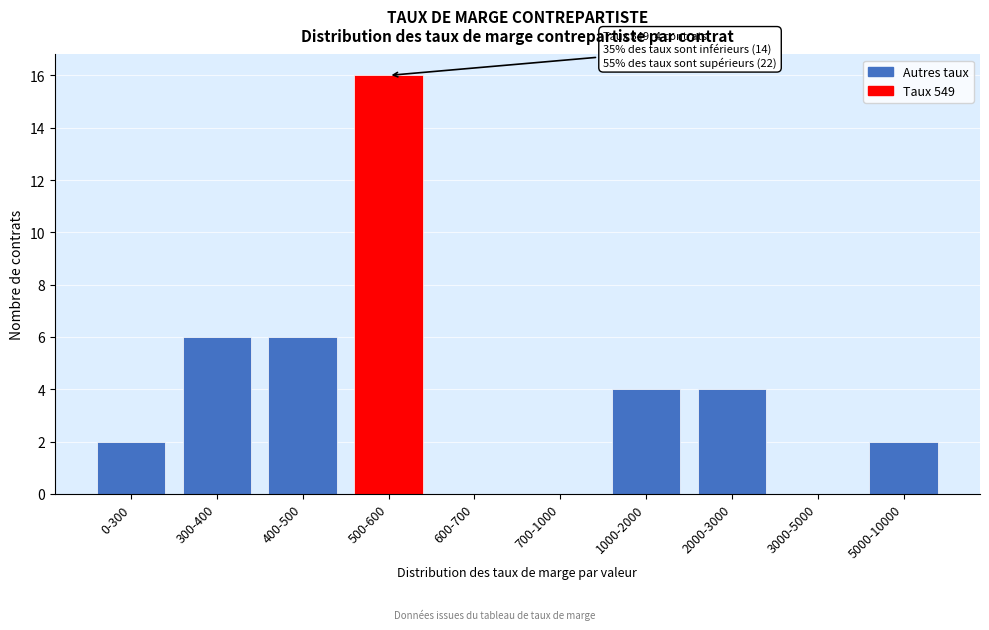

Reading left to right, extract all data points from this chart.

0-300=2	300-400=6	400-500=6	500-600=16	600-700=0	700-1000=0	1000-2000=4	2000-3000=4	3000-5000=0	5000-10000=2